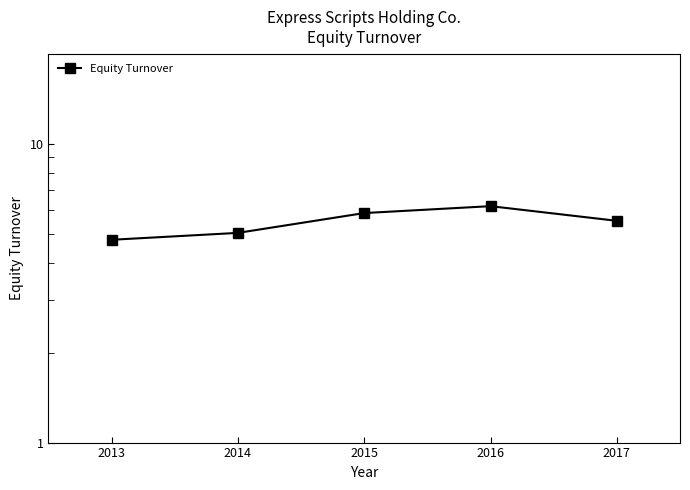

What is the difference between the second highest and second lowest values?

0.8